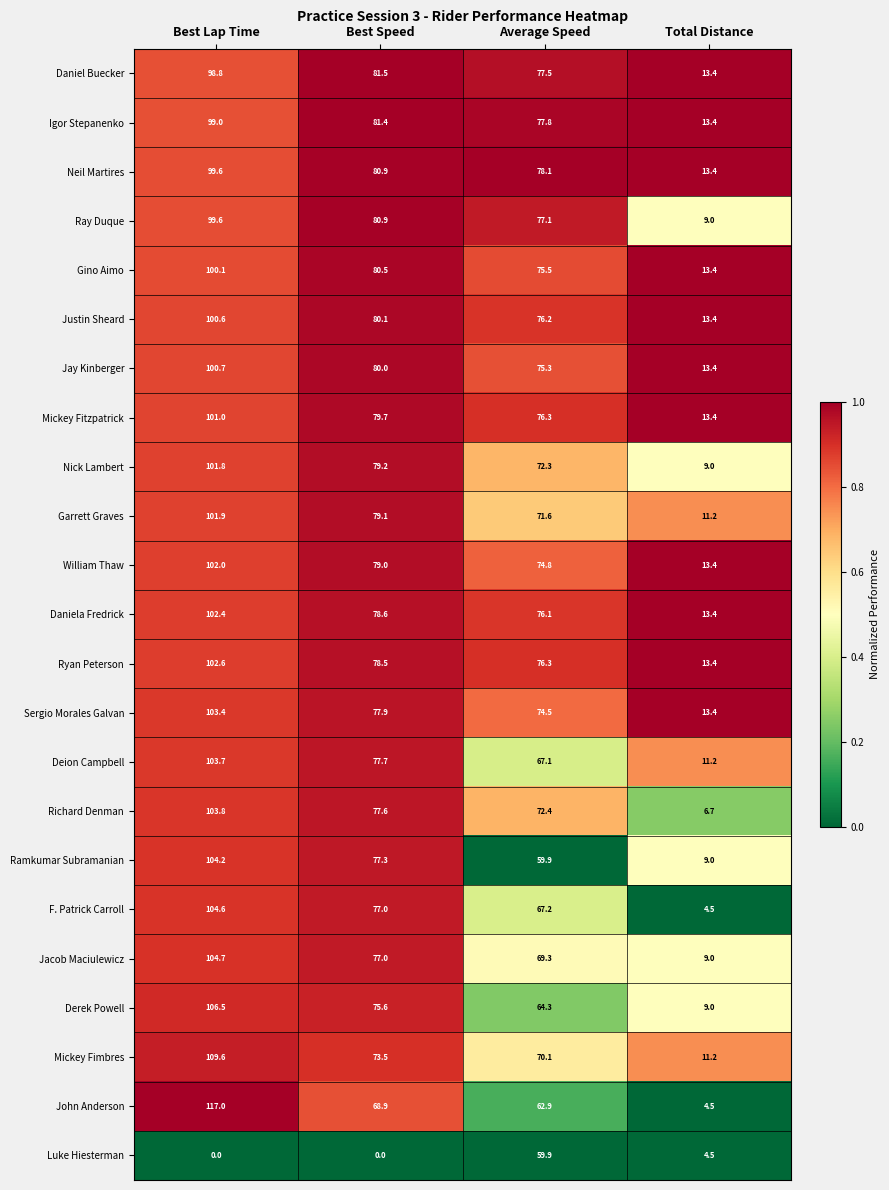

How many distinct data groups are displayed?

23